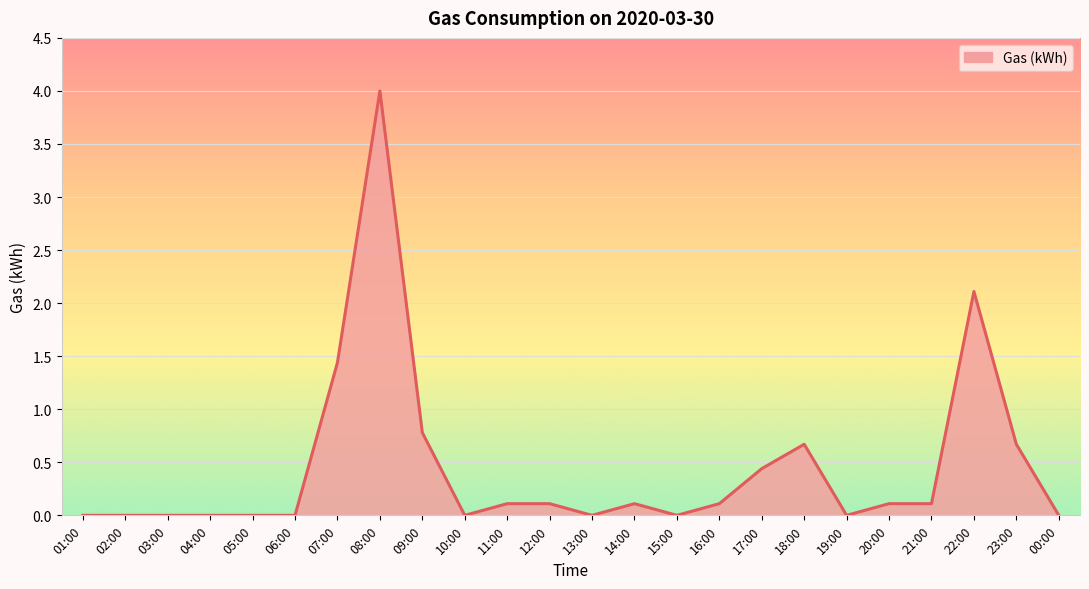

What is the maximum value shown in the chart?

4.0